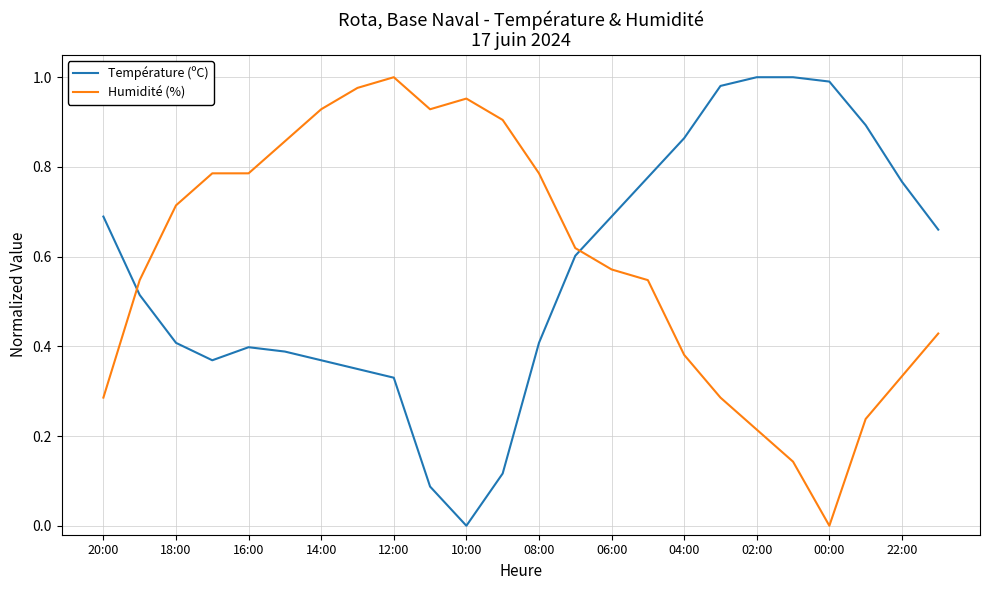

List the series in order of their overall mean, lowest first.

Température (ºC), Humidité (%)